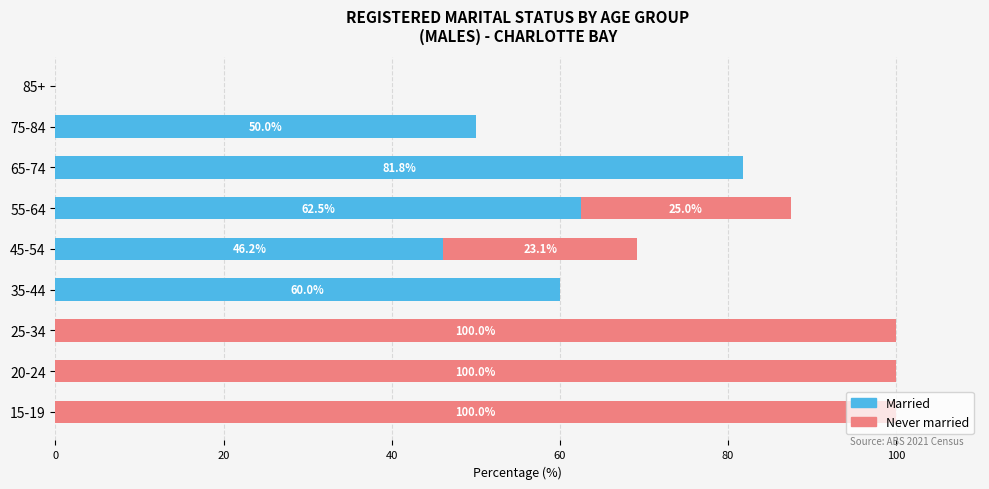

Is it true that Married equals 0.0 at 20-24?

True